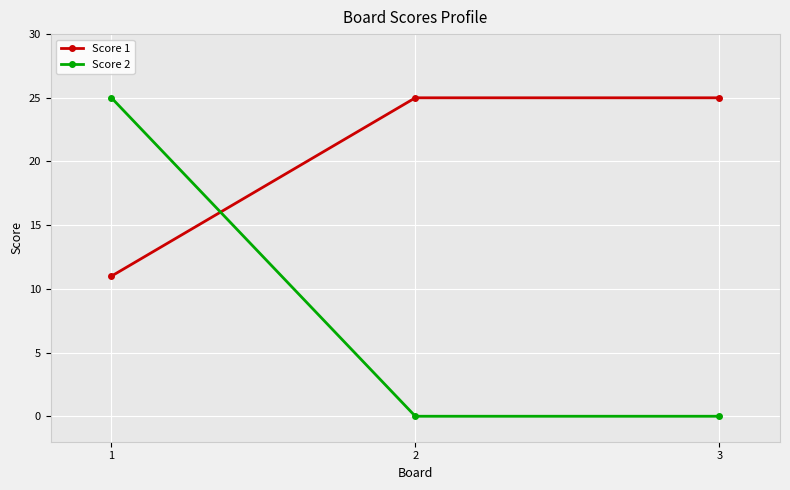

Reading left to right, extract all data points from this chart.

Score 1: 1=11	2=25	3=25
Score 2: 1=25	2=0	3=0